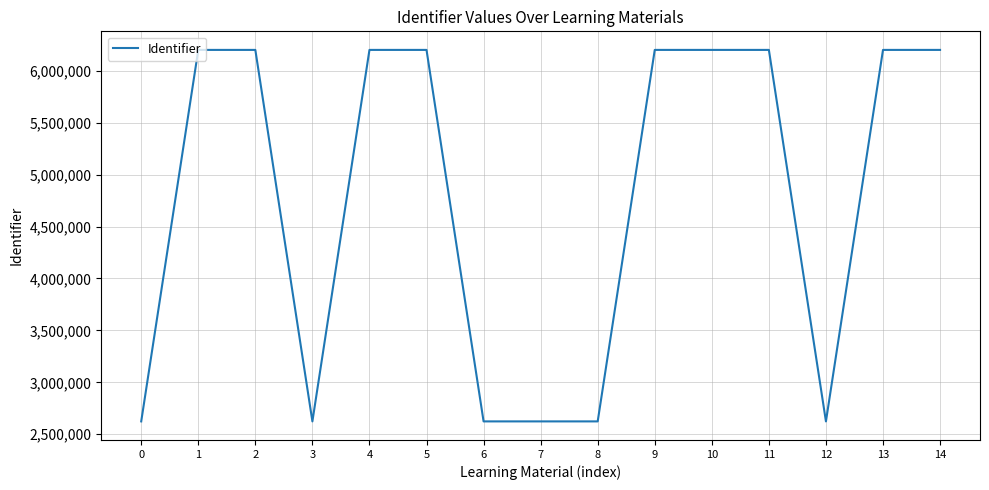

Between 9 and 7, which is larger?

9